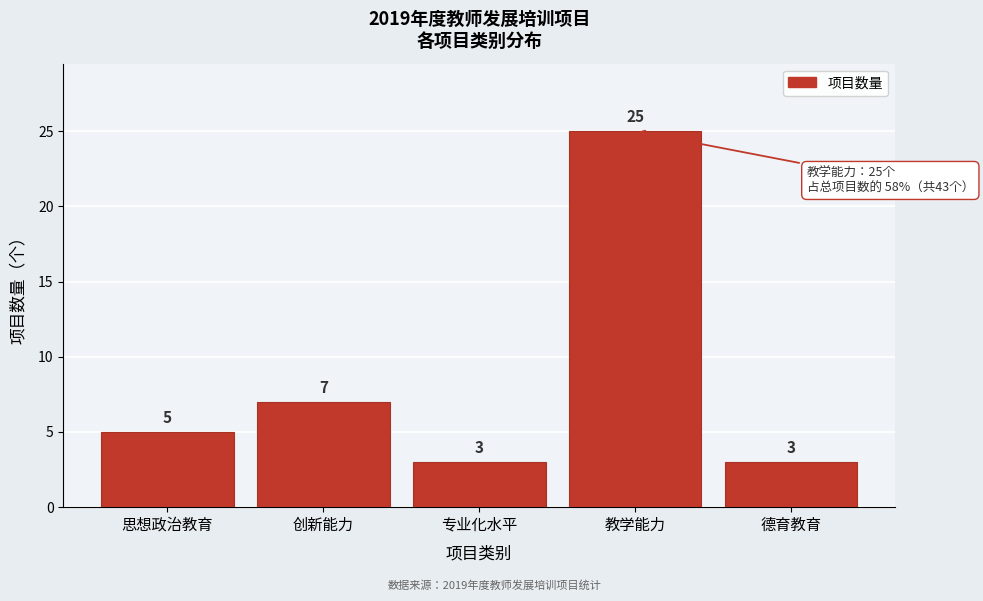

Reading left to right, list all the values displayed in this chart.

思想政治教育=5	创新能力=7	专业化水平=3	教学能力=25	德育教育=3